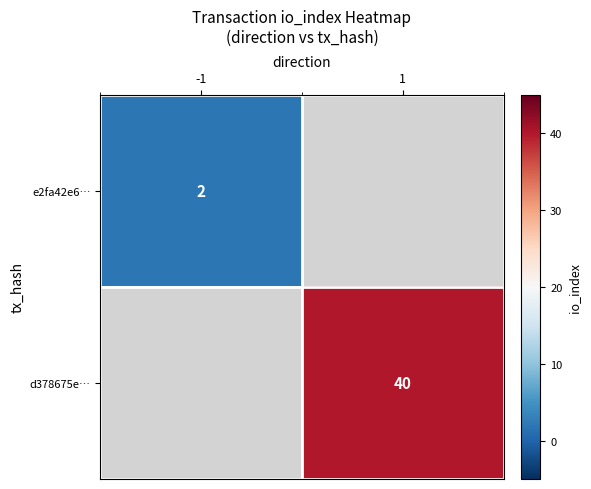

Is it true that e2fa42e6… equals 2 at -1?

True